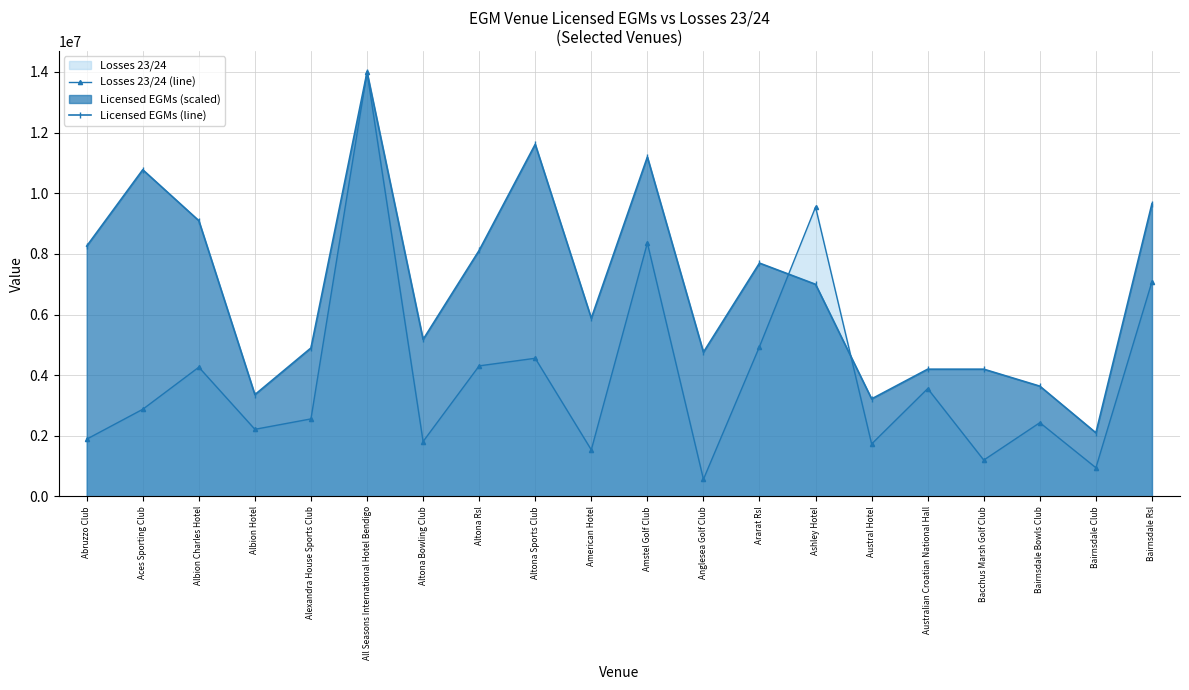

What is the label of the 11th point from the left?

Amstel Golf Club